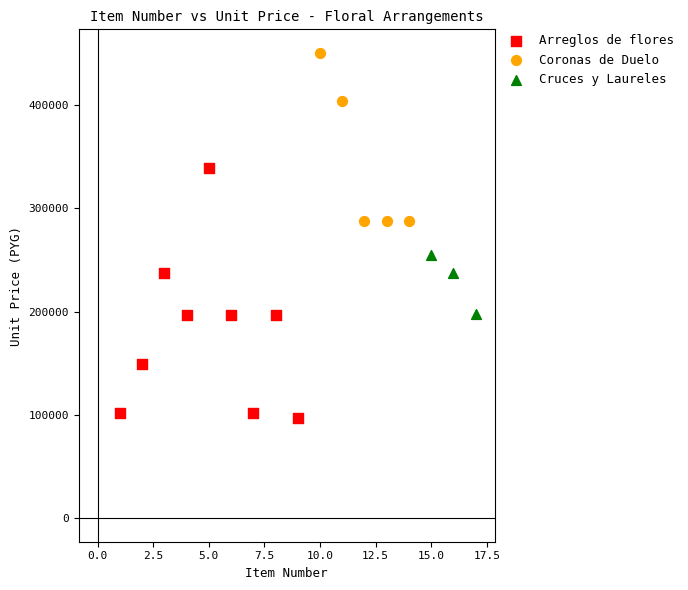

Which series contains the highest Y value?

Coronas de Duelo